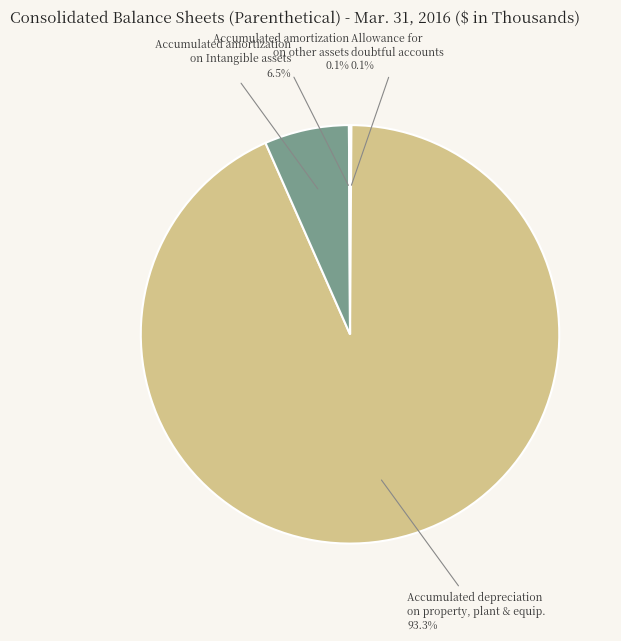

Is there any slice that represents more than half of the pie?

Yes